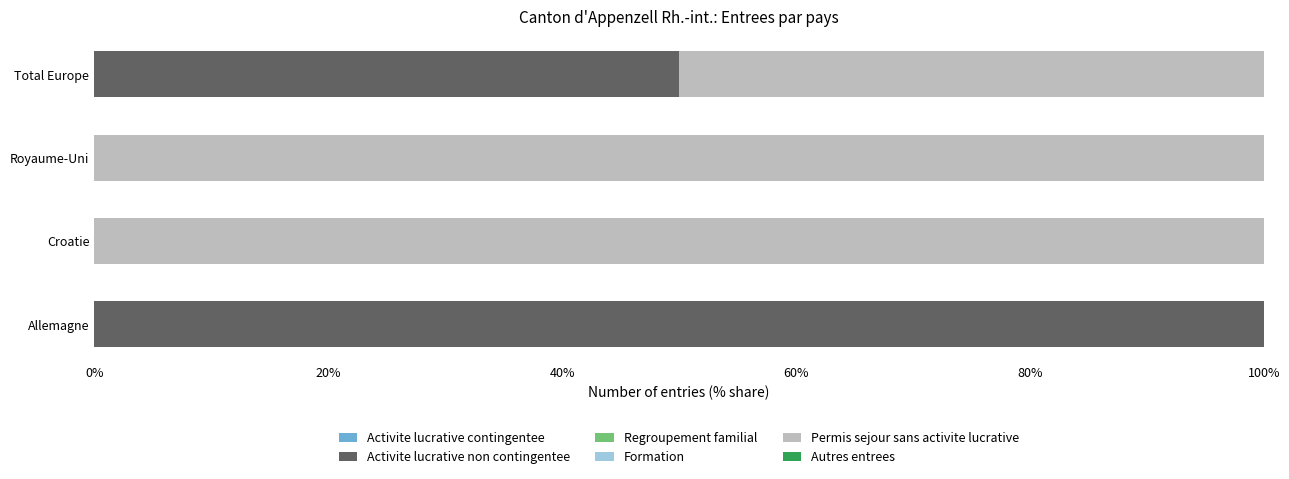

Which category has the highest value in the Activite lucrative non contingentee series?

Allemagne